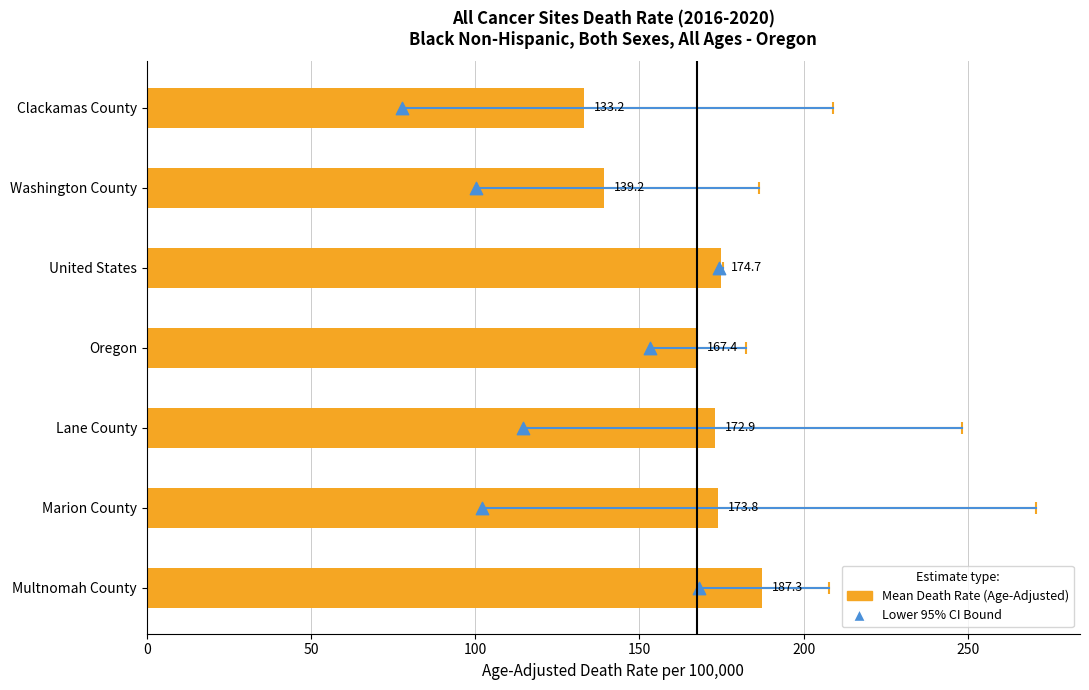

Which series contains the highest Y value?

Age-Adjusted Death Rate